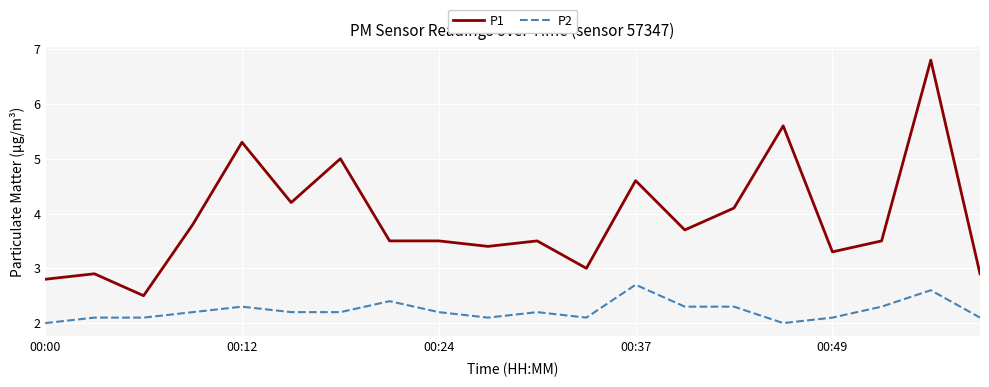

What is the difference between the maximum and minimum values in the P1 series?

4.3